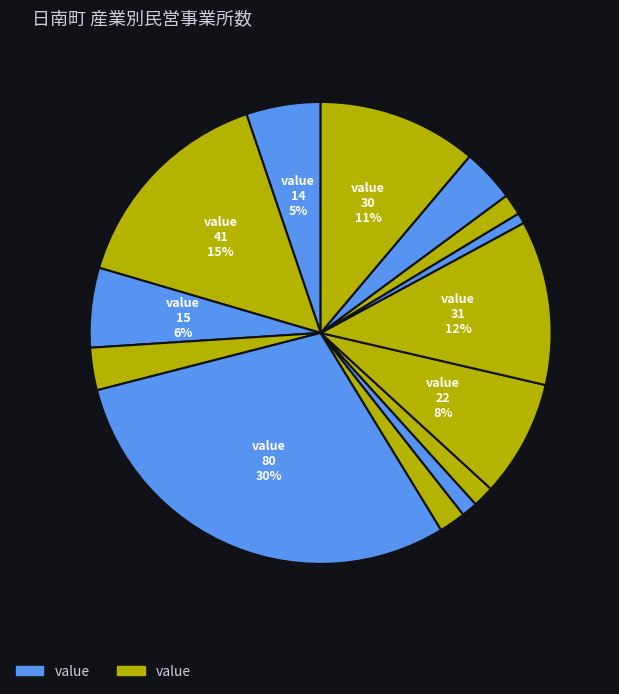

Count the number of slices in the pie.

14